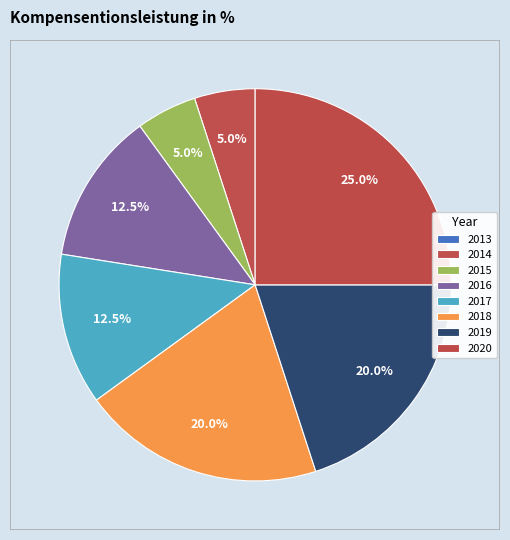

The 2013 slice represents 0% of the pie. True or false?

True